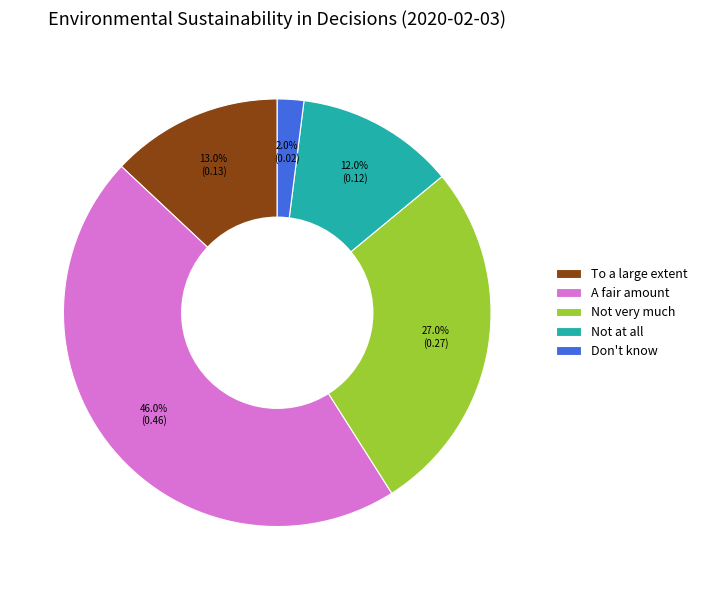

To the nearest percent, what is the difference between the largest and smallest slice percentages?

44%